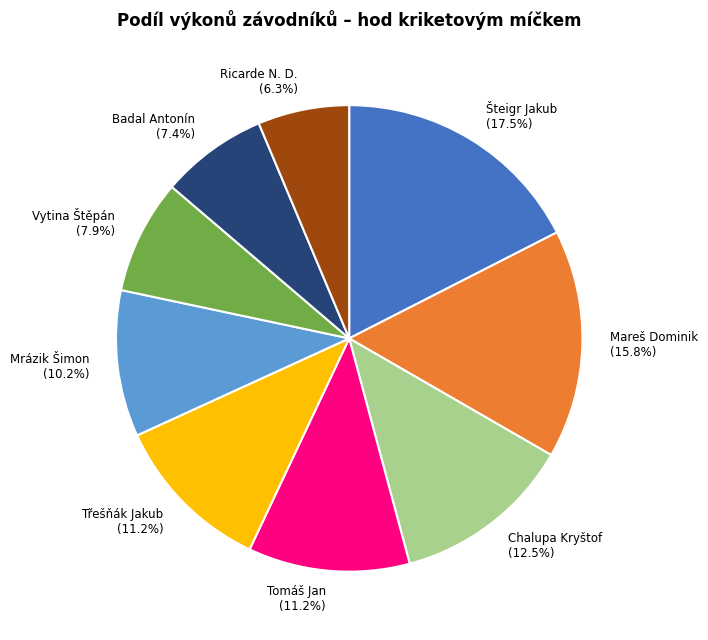

How many slices are in this pie chart?

9